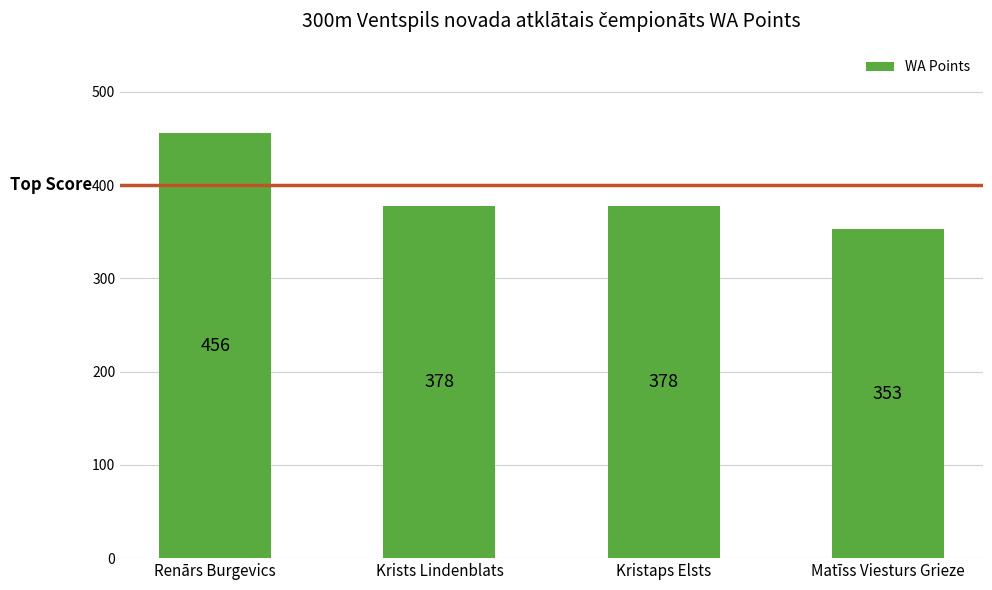

Reading left to right, transcribe all the data shown in this chart.

456	378	378	353